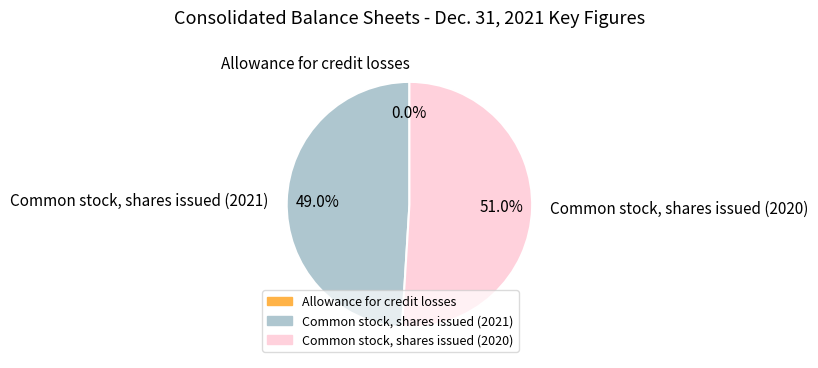

How much of the chart is everything except Common stock, shares issued (2021)?

51.0%